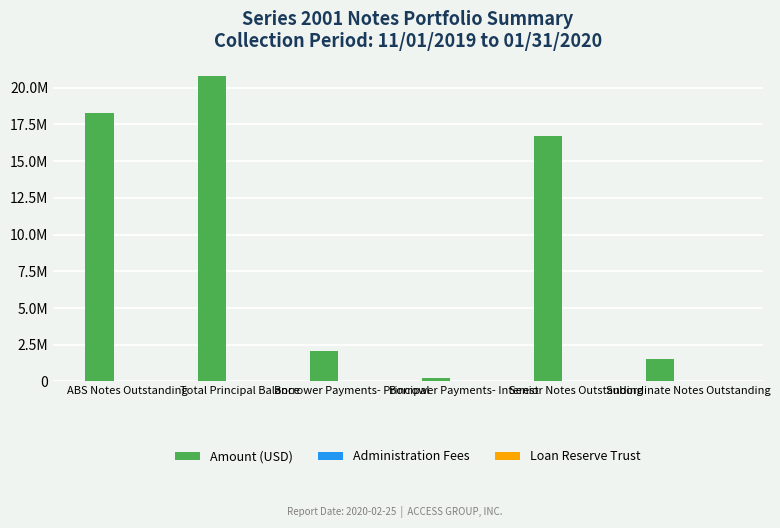

What is the label of the 5th bar from the left?

Senior Notes Outstanding